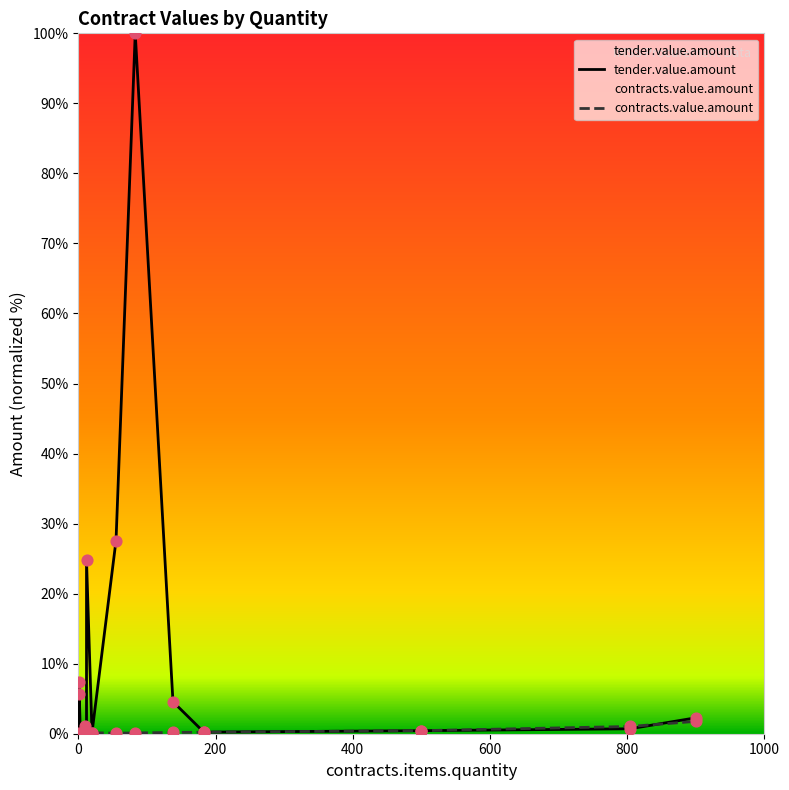

Which series has the widest spread of Y values?

tender.value.amount